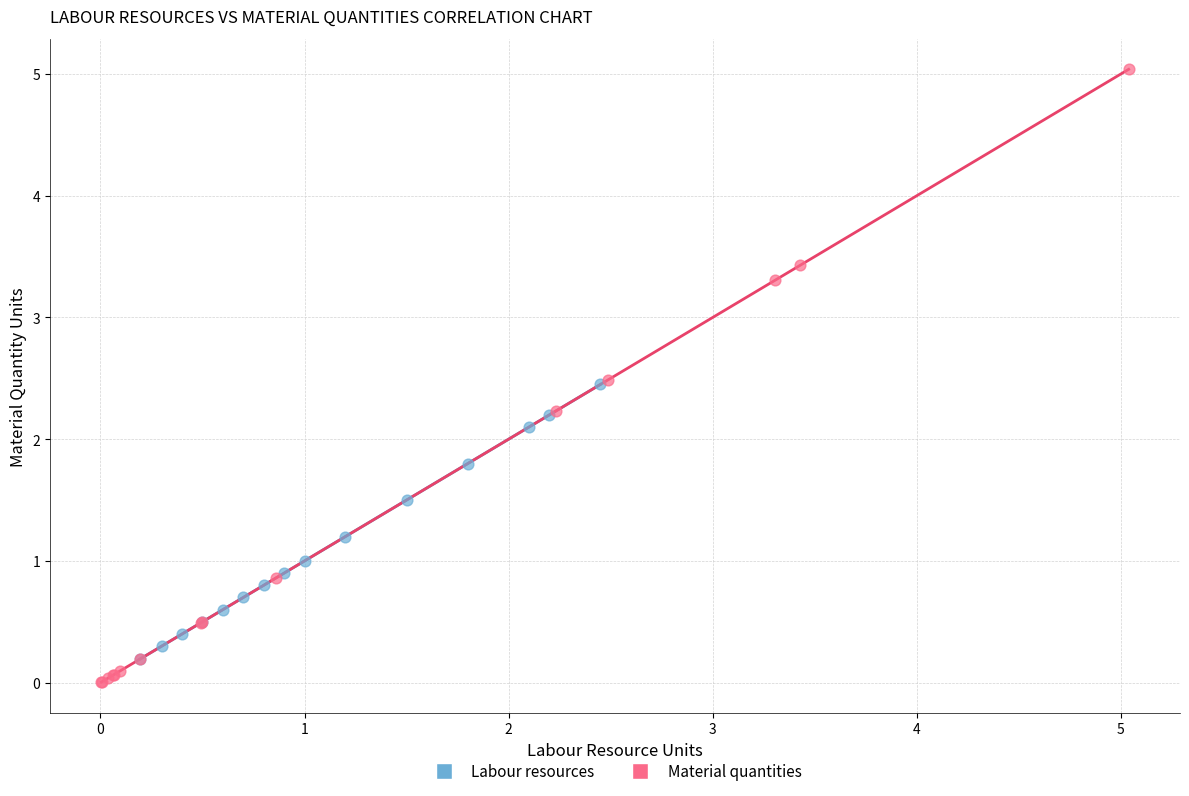

What are all the series names shown in the legend?

Labour resources, Material quantities